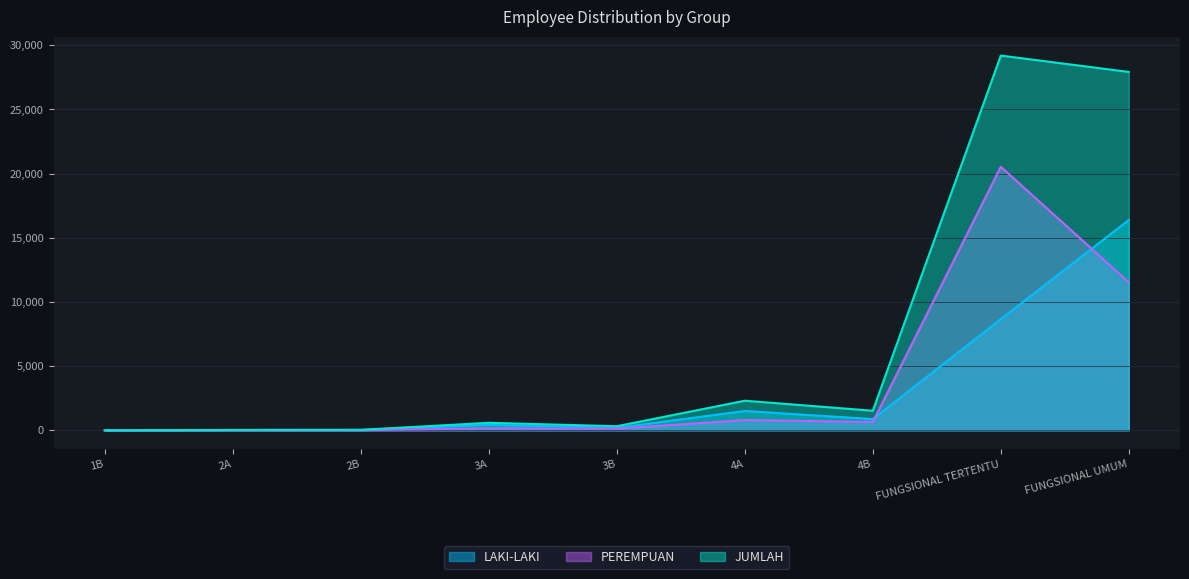

What is the spread (max minus min) of values at 1B?

1